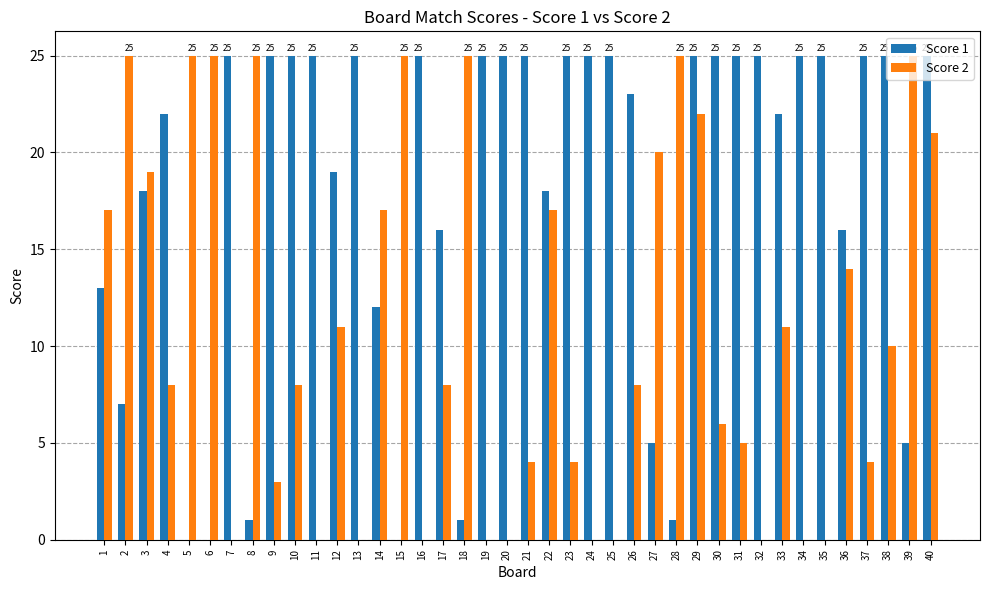

Are the bars grouped side by side (vs. stacked)?

Yes